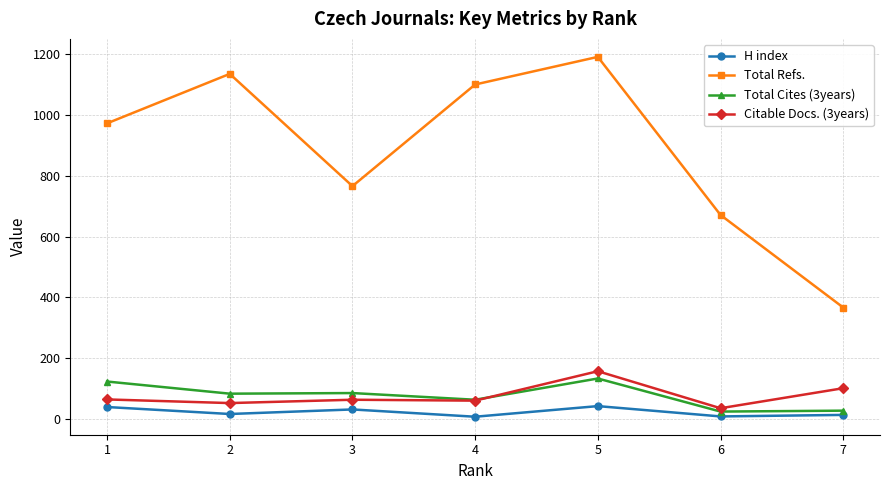

What is the total value across all series at 3?

942